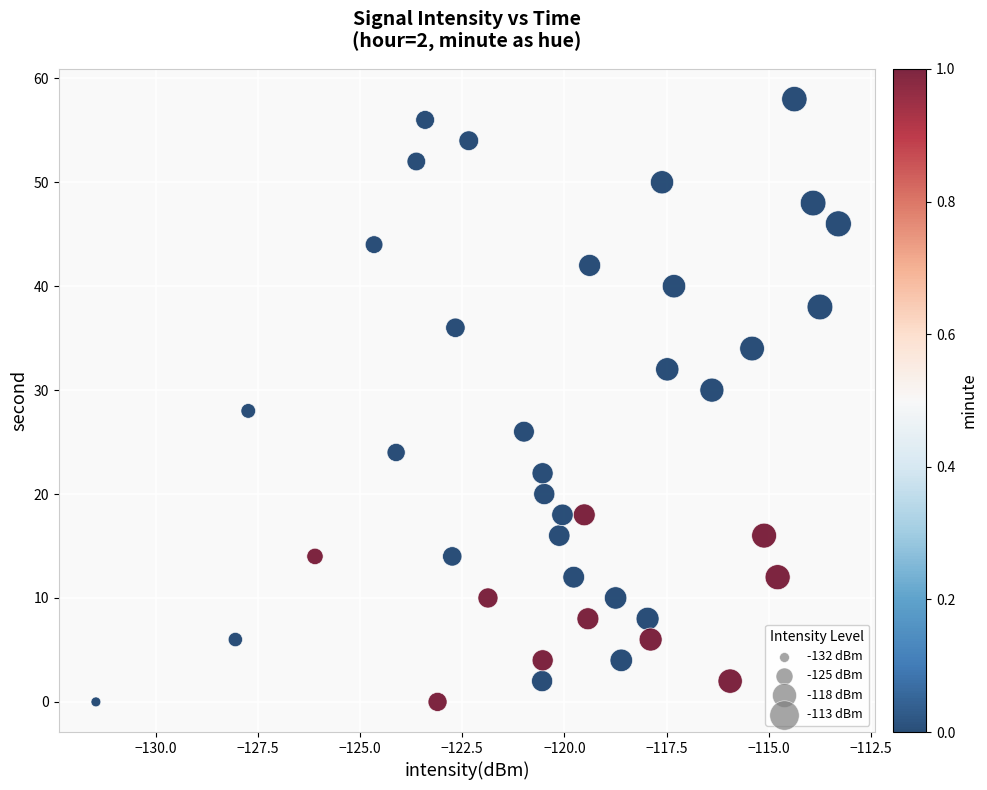

What is the range of Y values (max minus min)?

58